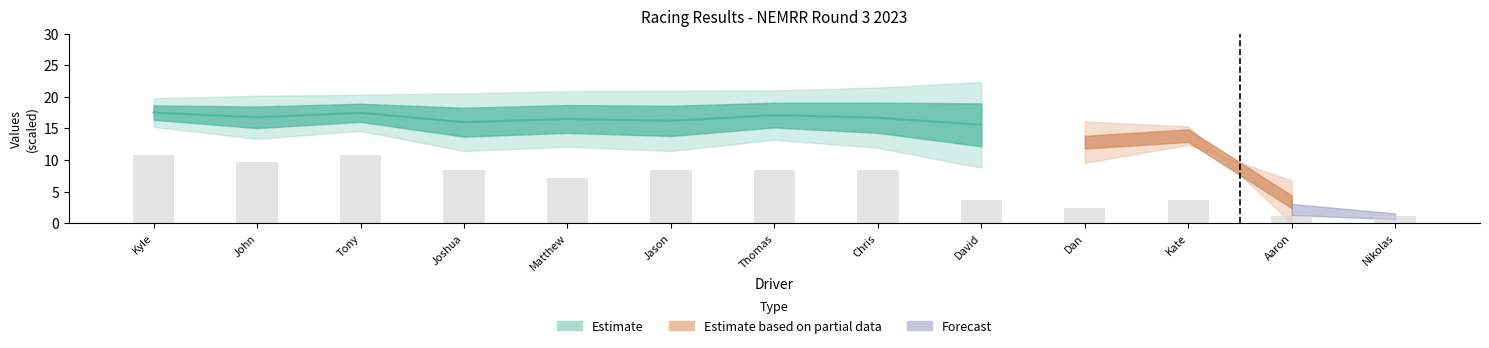

Count the number of values greater than 8.

7